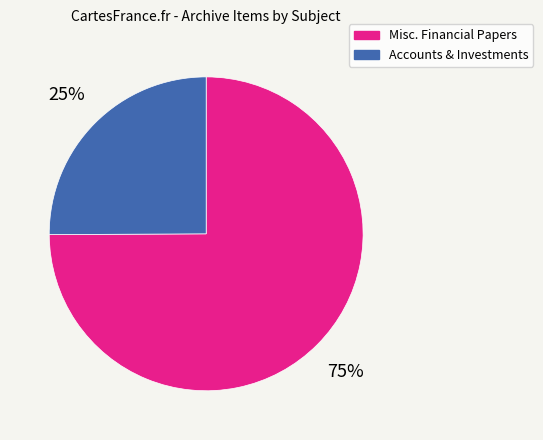

Is there a majority slice in this chart?

Yes